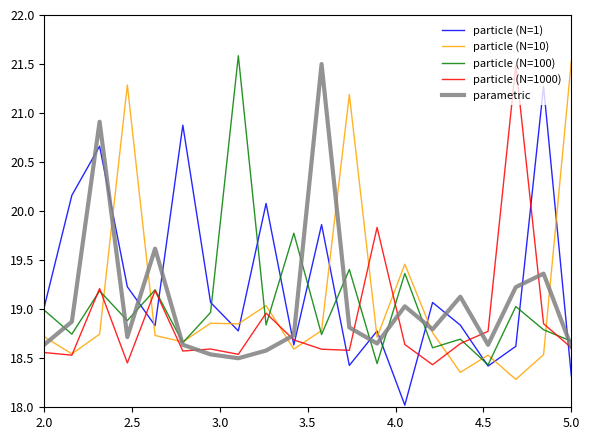

What is the smallest value displayed?

18.0